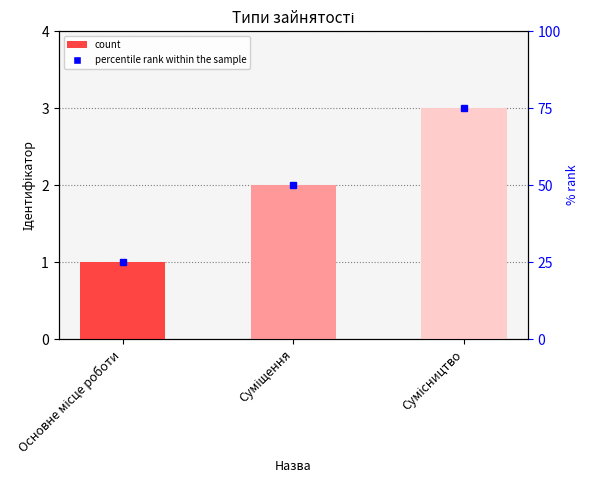

What is the ratio of the value at Основне місце роботи to the value at Суміщення?

0.5